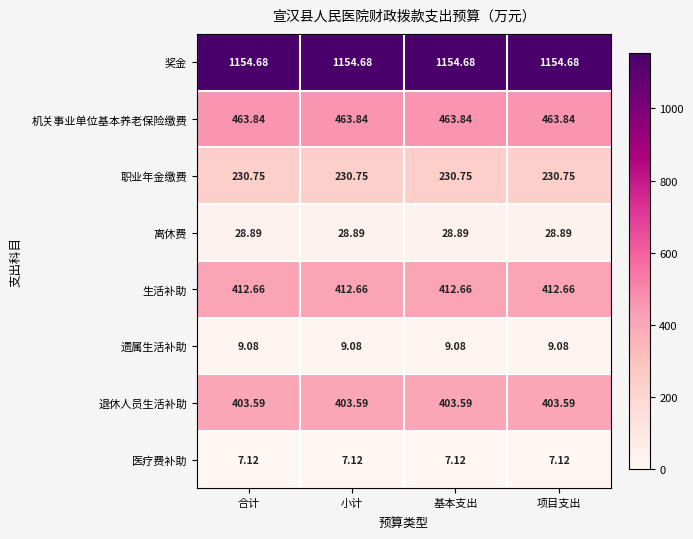

What is the spread (max minus min) of values at 小计?

1147.6